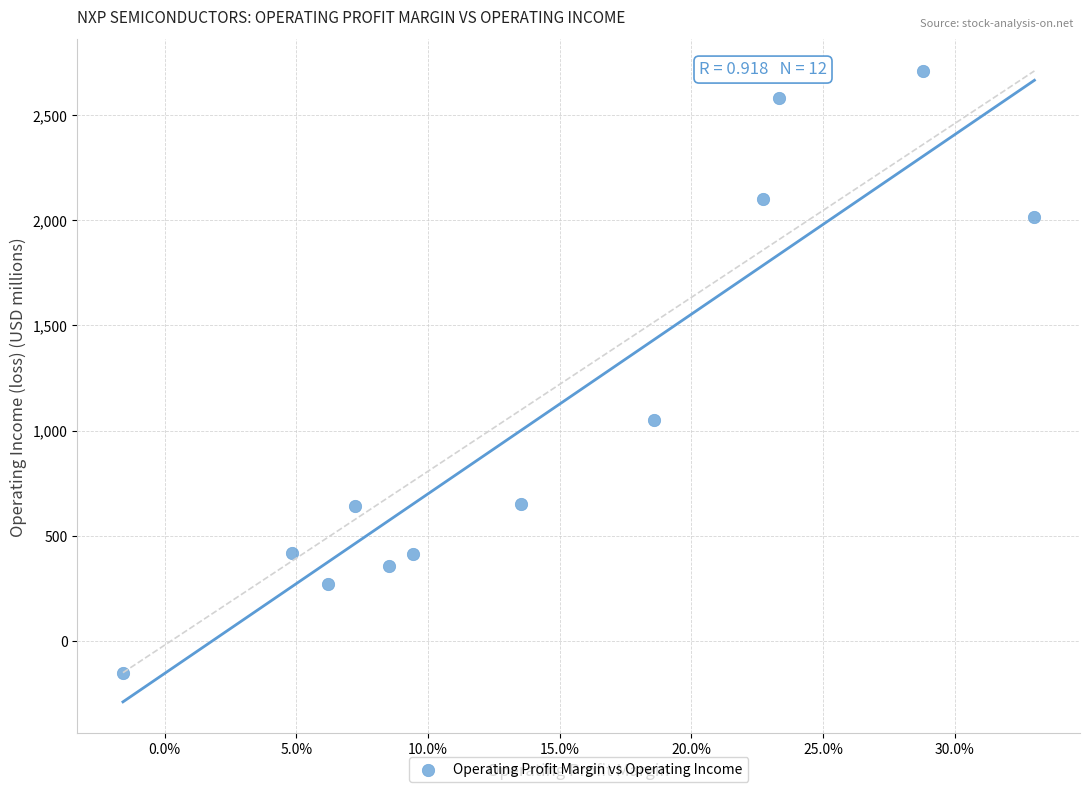

What Y value in the scatter plot is closest to 1280?

1049